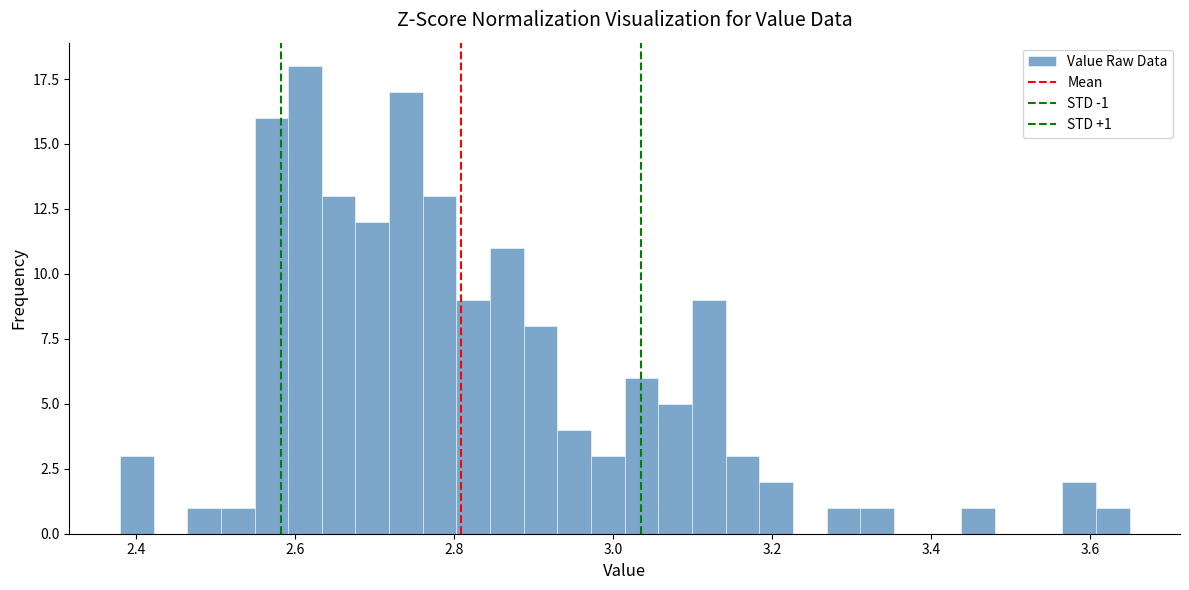

Read against the x-axis, roughly where is the centre of the tallest bar?

2.62